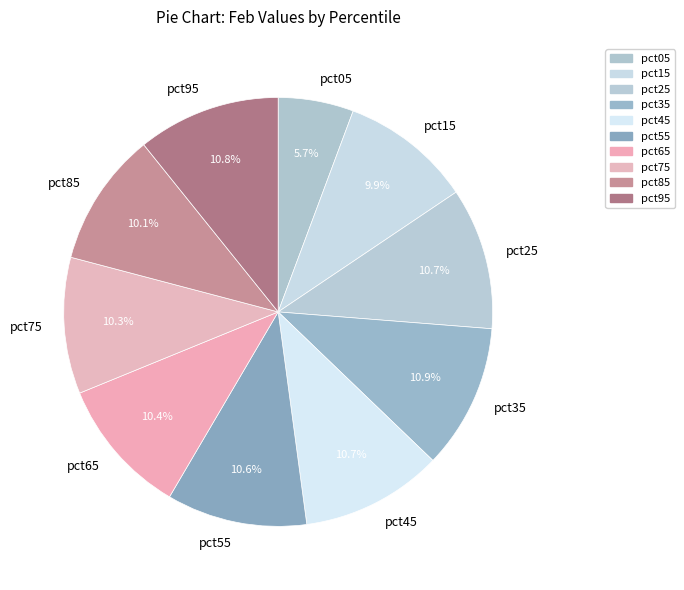

Does pct55 account for over 50% of the chart?

No